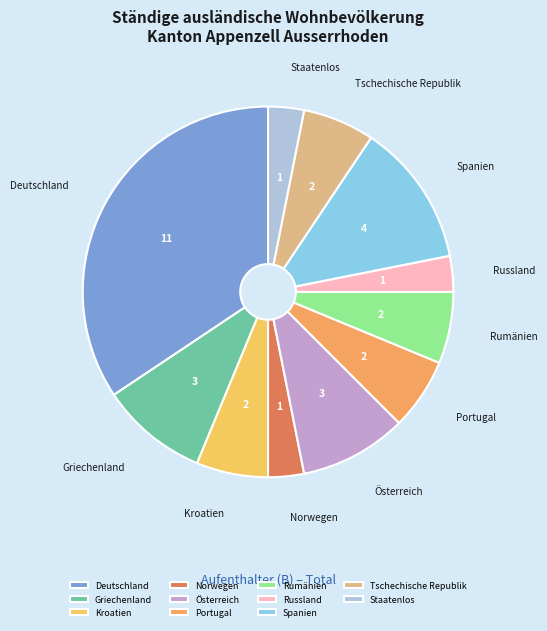

The Österreich slice represents 17% of the pie. True or false?

False